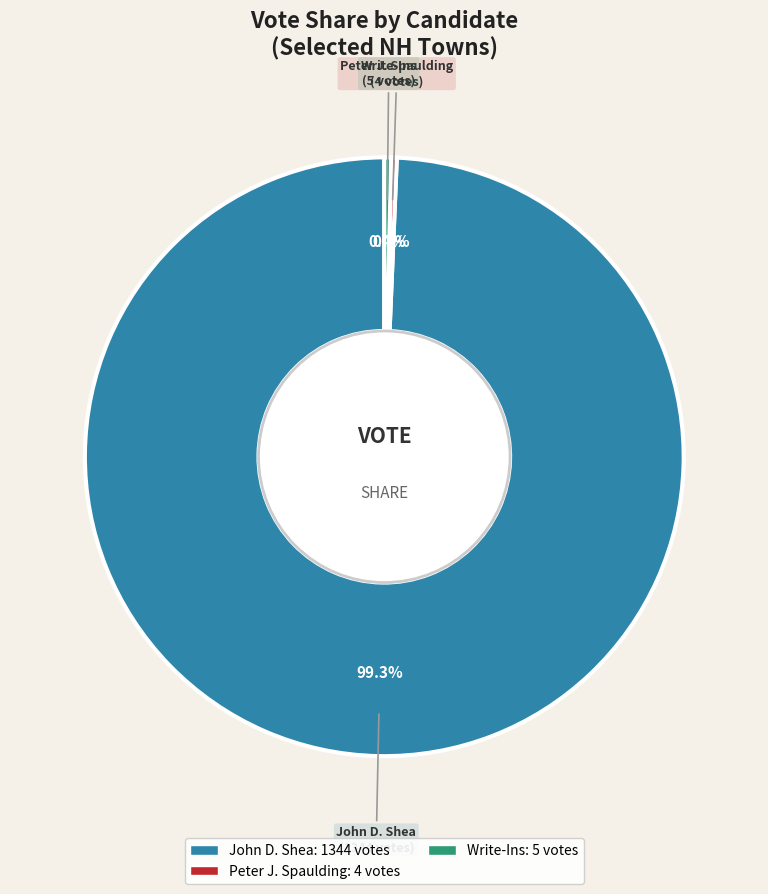

Is there any slice that represents more than half of the pie?

Yes